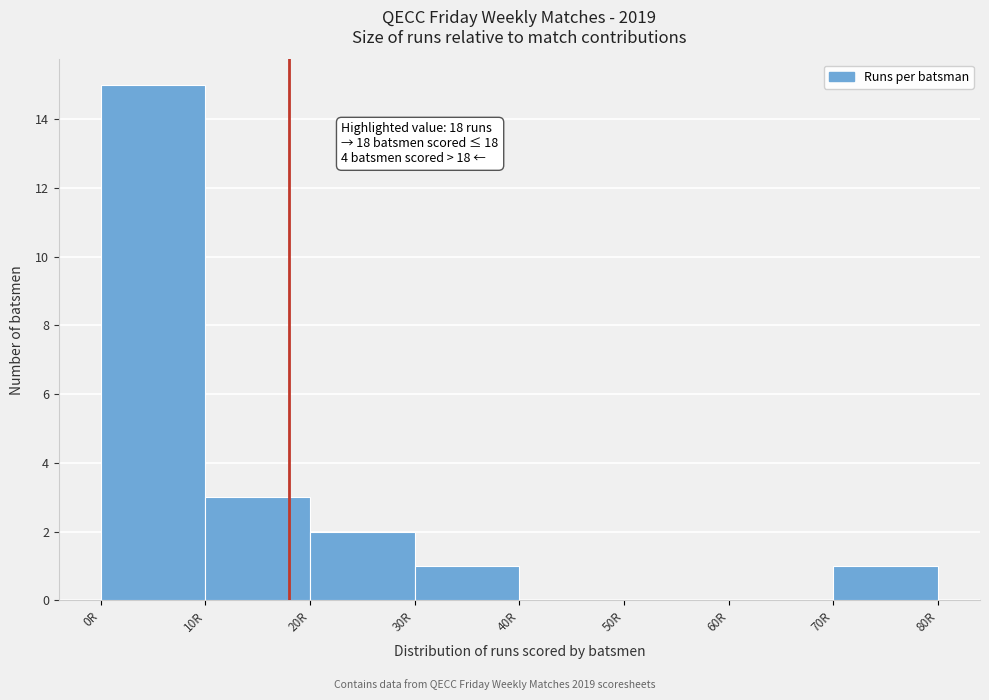

Which range on the x-axis has the tallest bar?

0 to 10